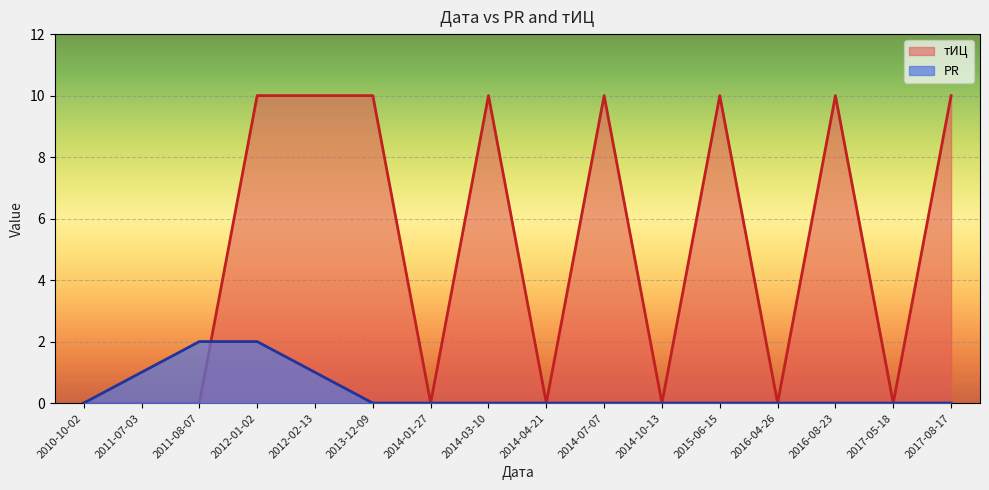

The PR series shows 1 at 2014-03-10. True or false?

False